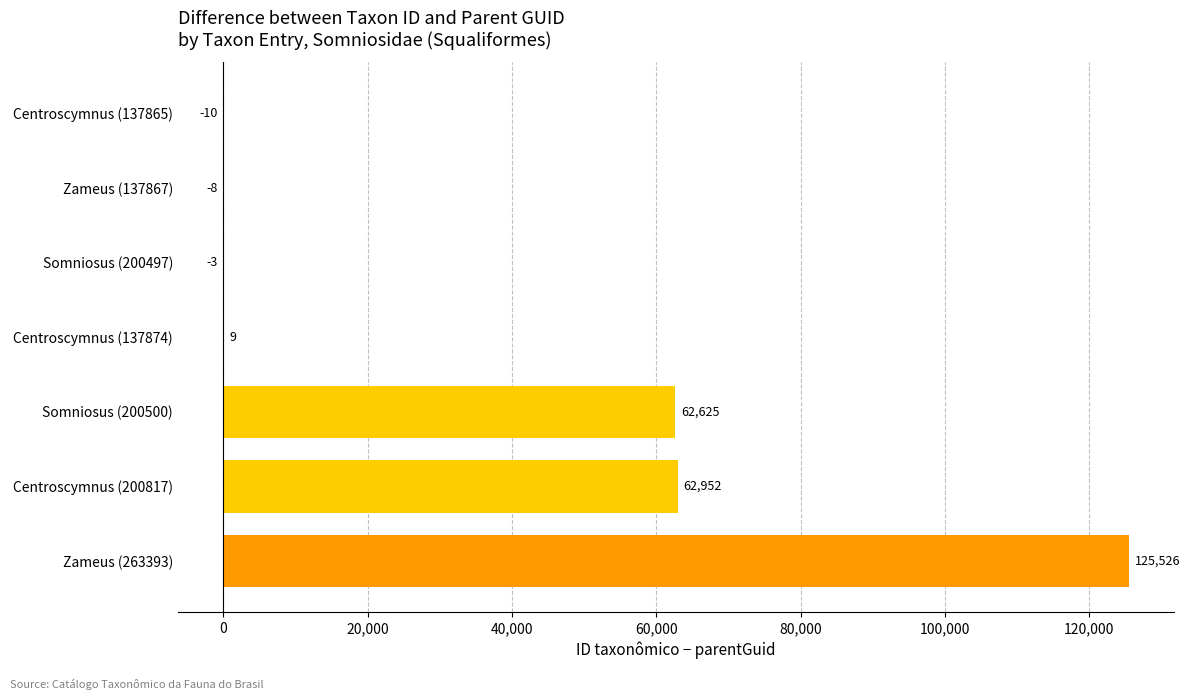

True or false: the data shows 175252 at Zameus (263393).

False